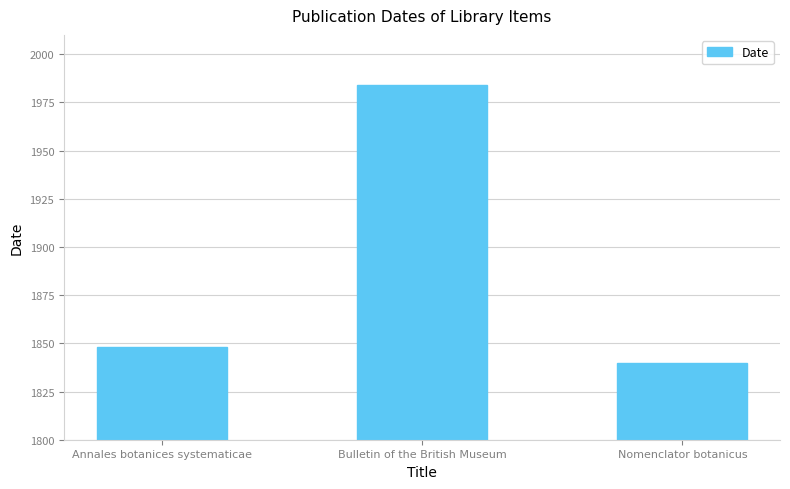

How many values are below 1848?

1